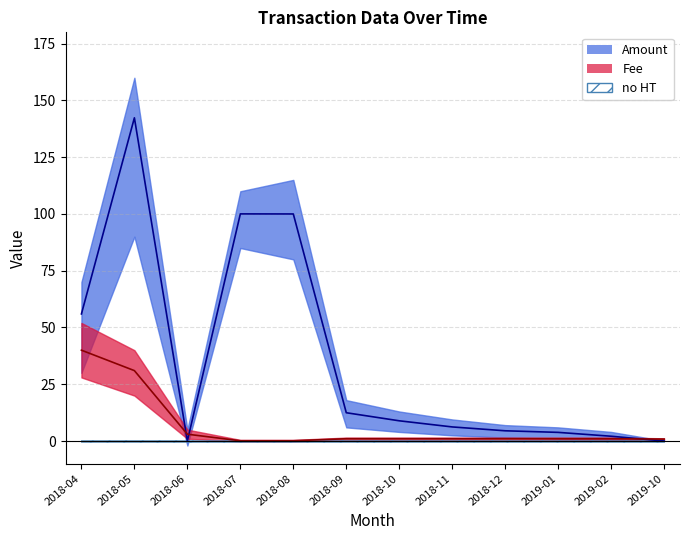

What is the sum of all Fee values?

81.0